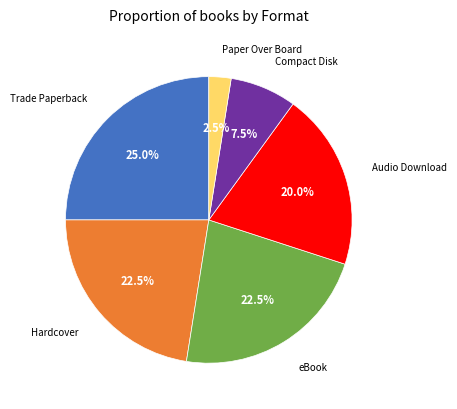

Is there any slice that represents more than half of the pie?

No